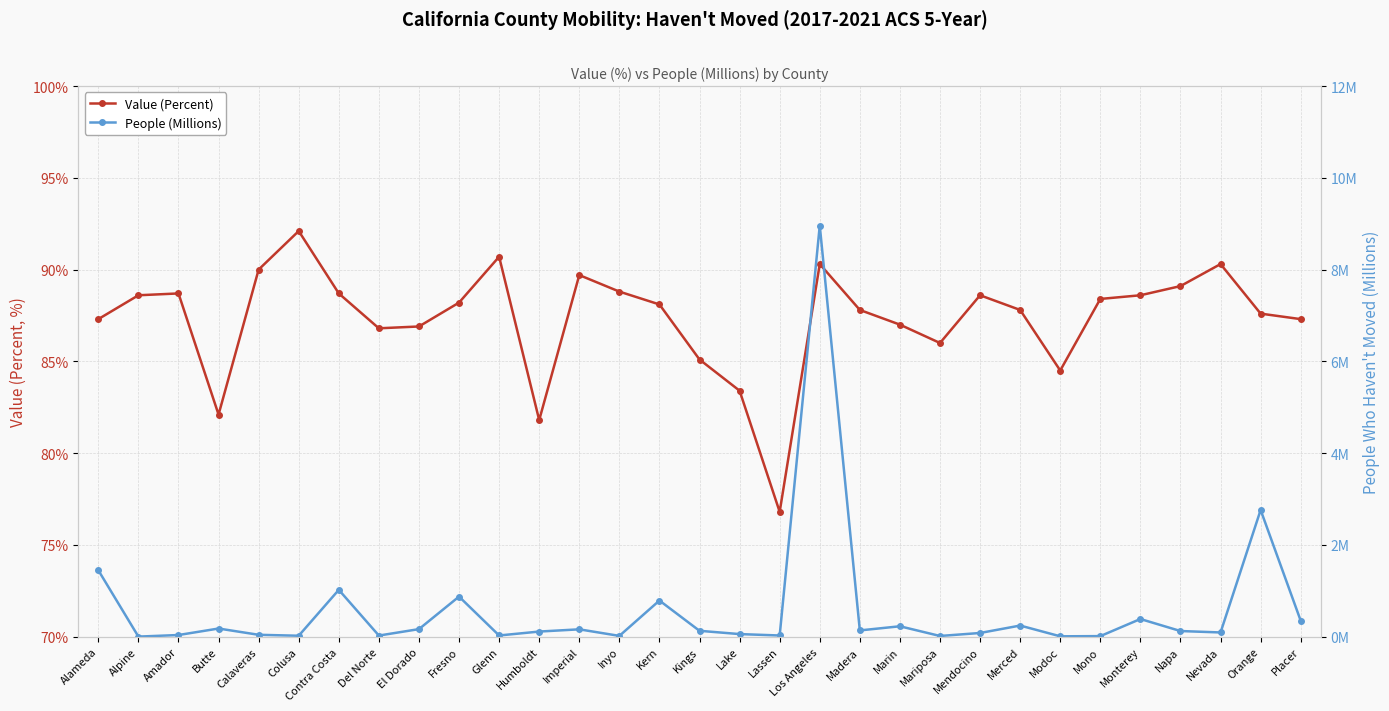

How many distinct data groups are displayed?

2